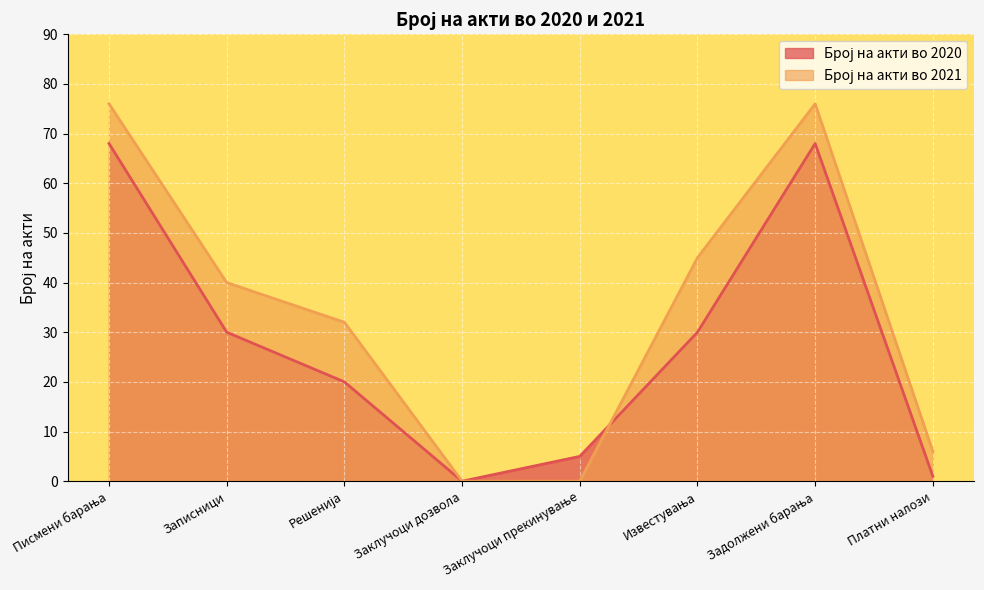

Where do Број на акти во 2020 and Број на акти во 2021 first cross each other?

Заклучоци прекинување and Известувања